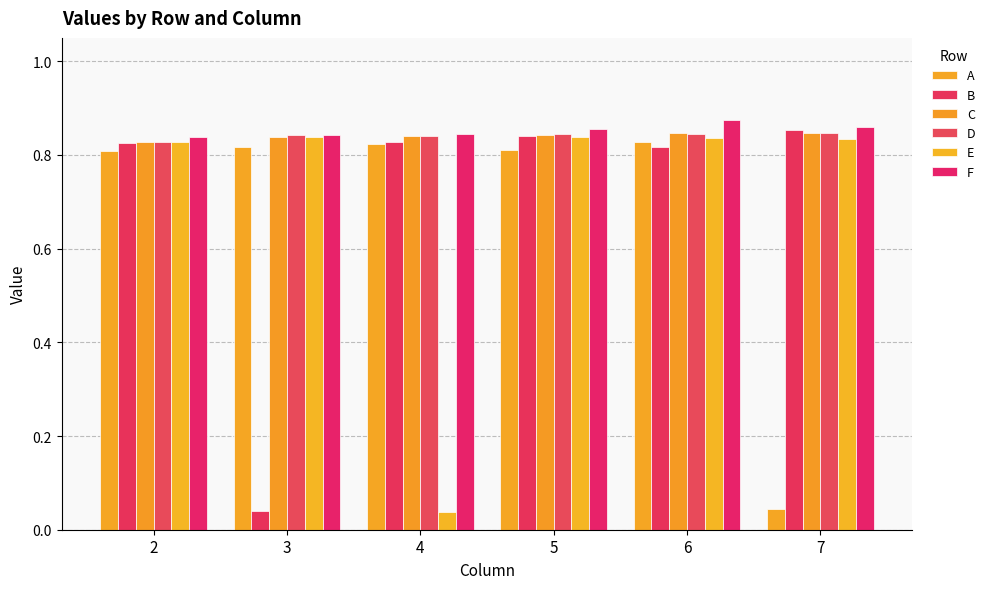

Where is F nearest to the value 0?

2